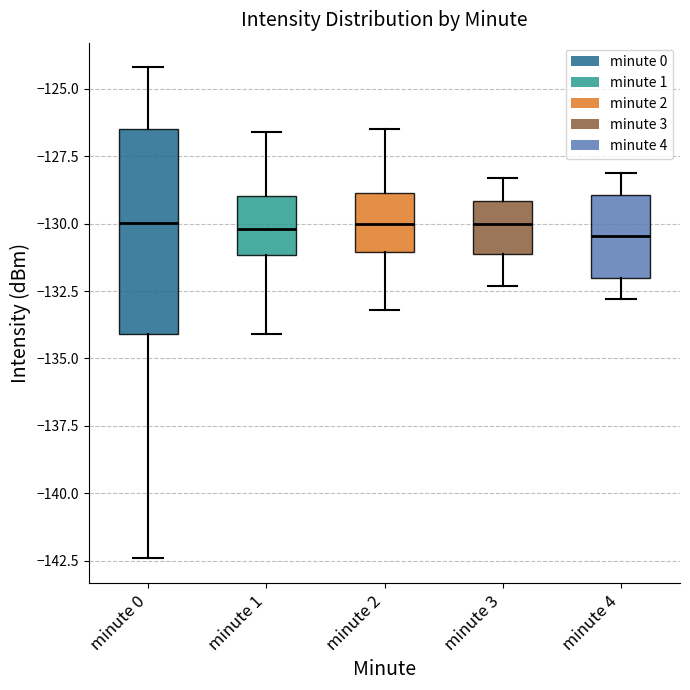

Comparing the boxes themselves (not the whiskers), which one is the tallest?

minute 0